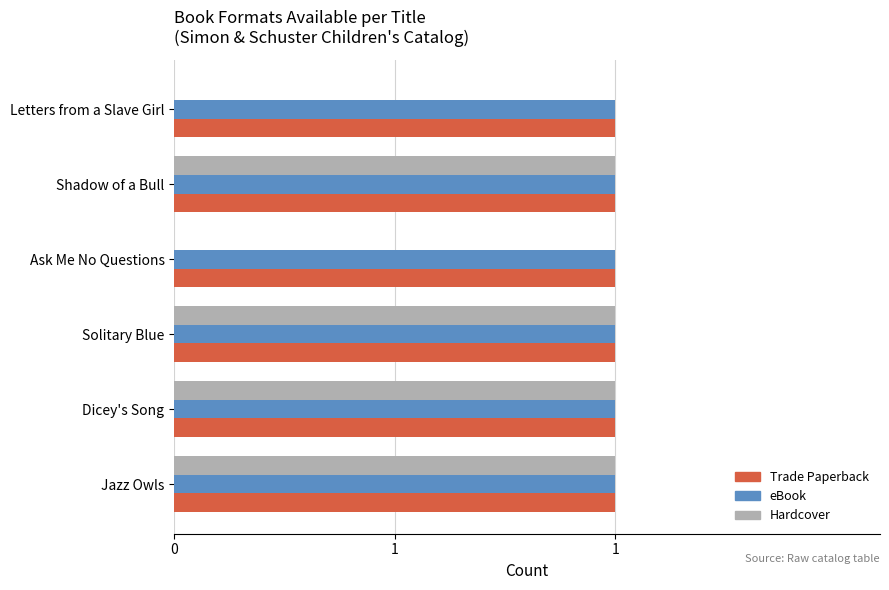

What are all the series names shown in the legend?

Trade Paperback, eBook, Hardcover